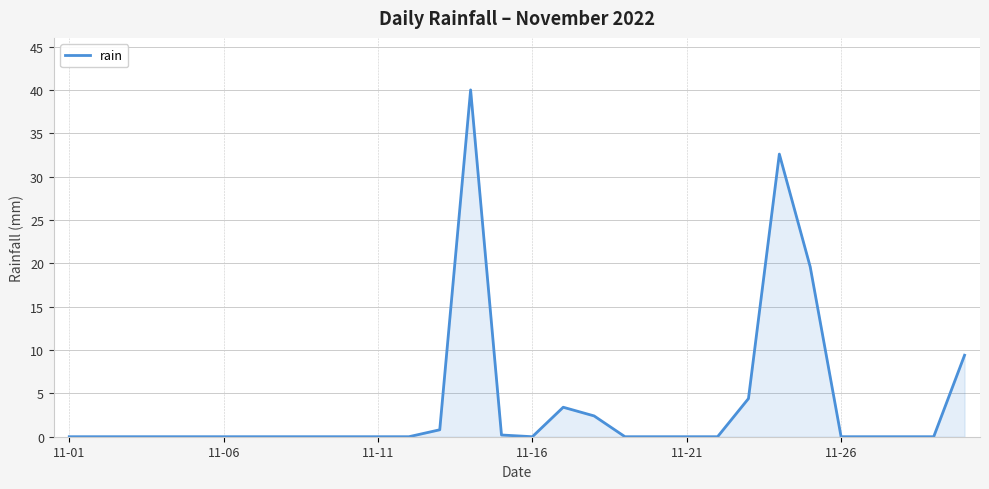

What is the difference between the maximum and minimum values?

40.0